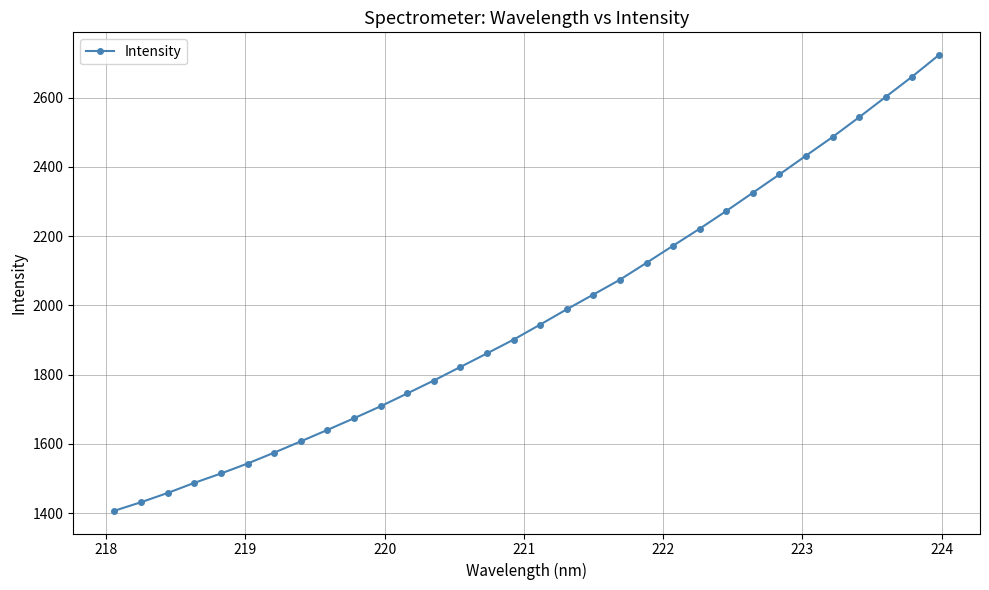

What is the maximum value shown in the chart?

2722.5